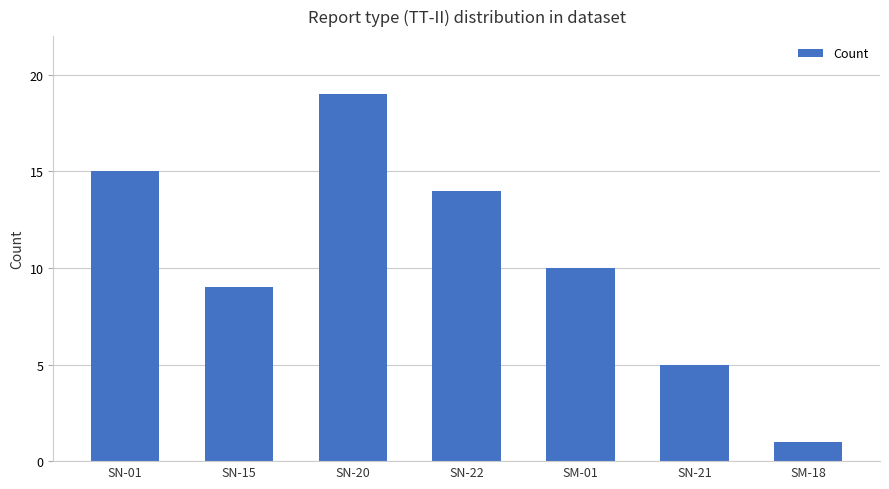

What is the difference between the maximum and minimum values?

18